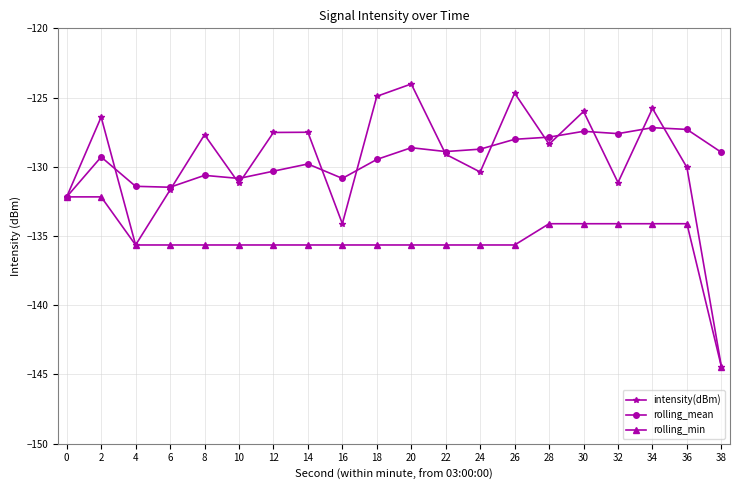

Which series has the largest total across all categories?

rolling_mean